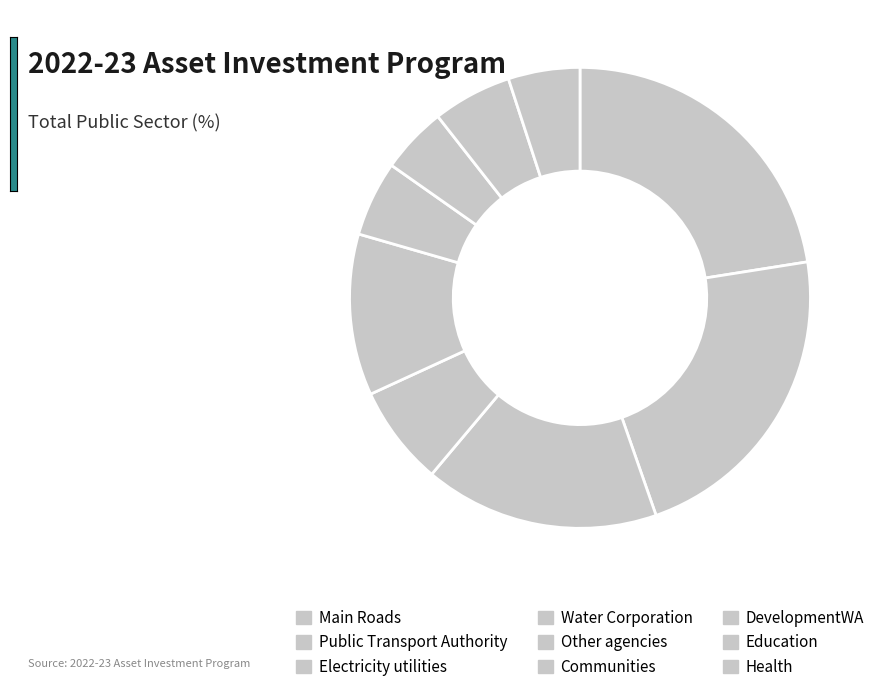

What is the change in value from Public Transport Authority to Health?

-1581